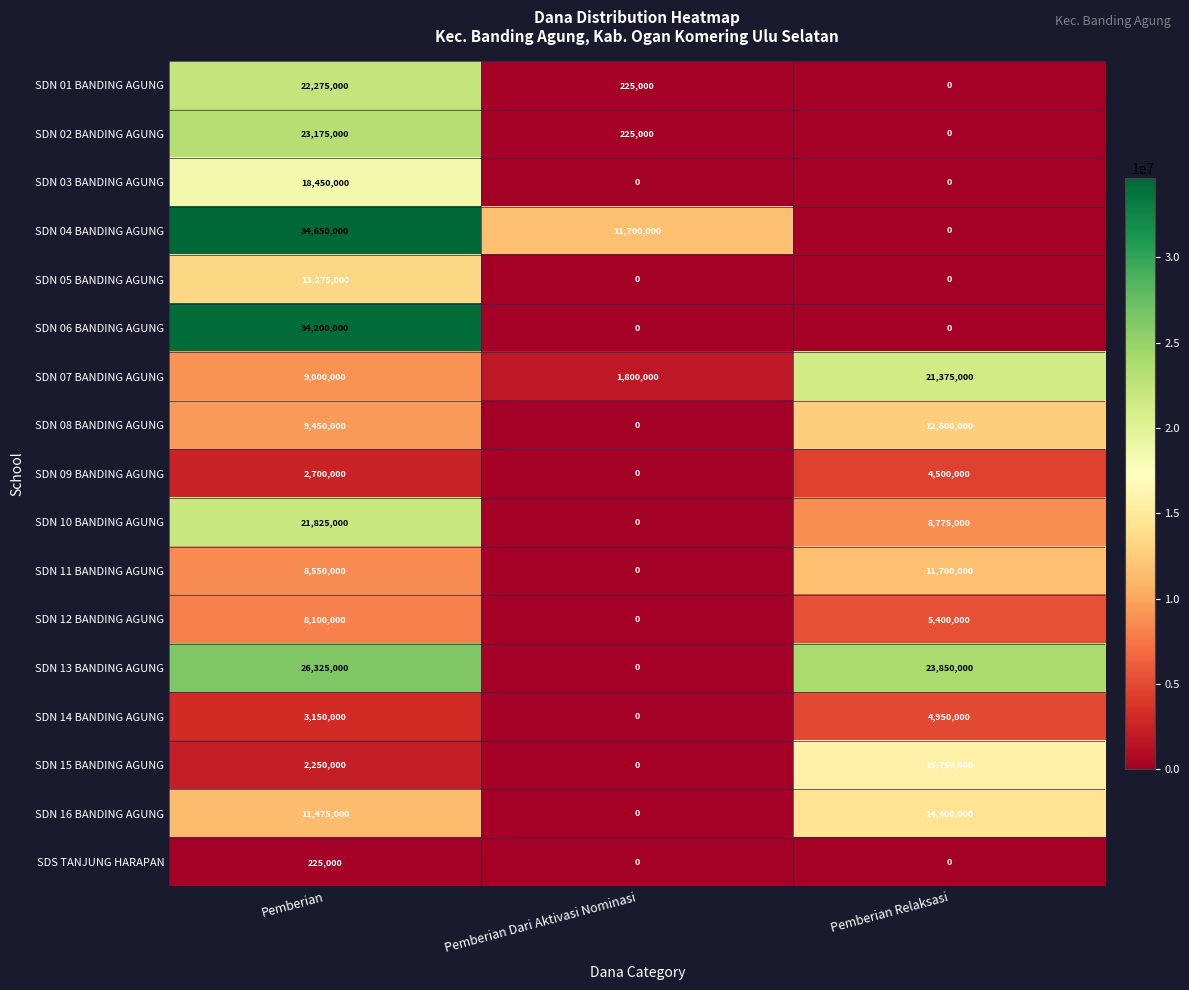

What is the greatest value displayed?

34650000